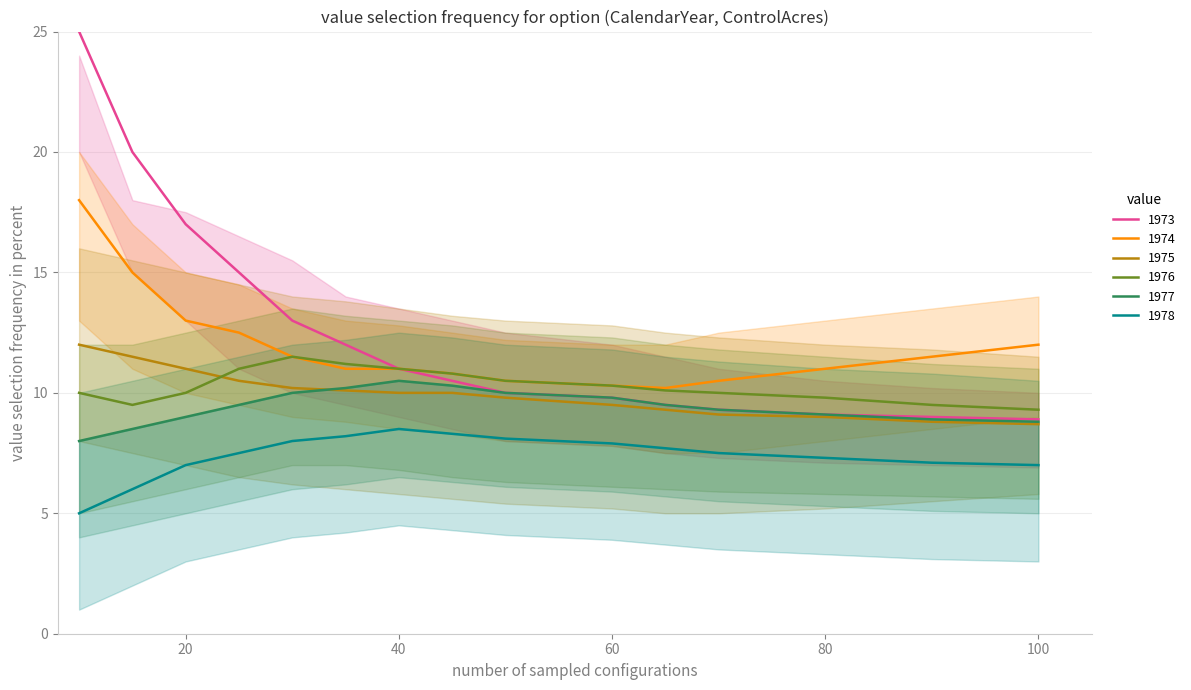

List the labels in order of 1977 value, smallest first.

10, 15, 100, 90, 20, 80, 70, 25, 65, 60, 30, 50, 35, 45, 40